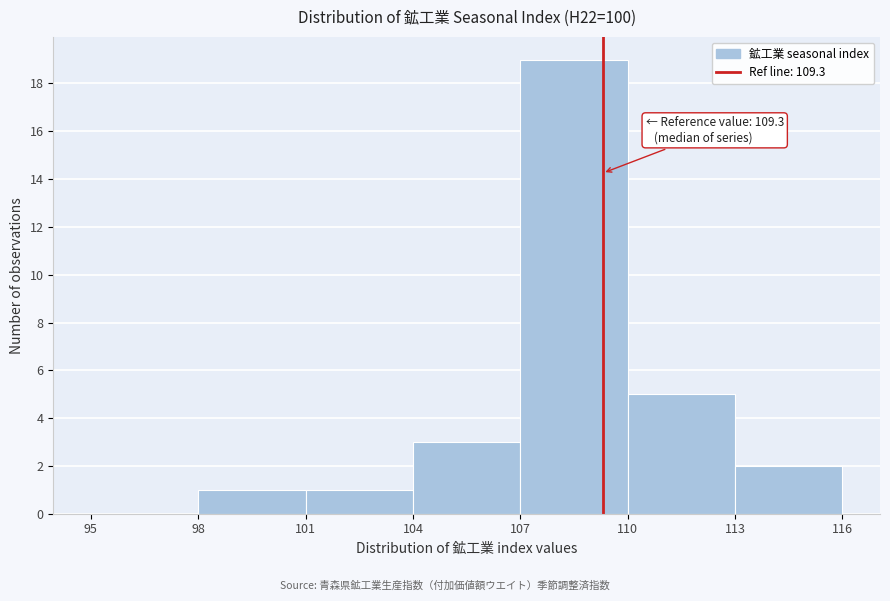

Over which range of the x-axis is the bar tallest?

107 to 110